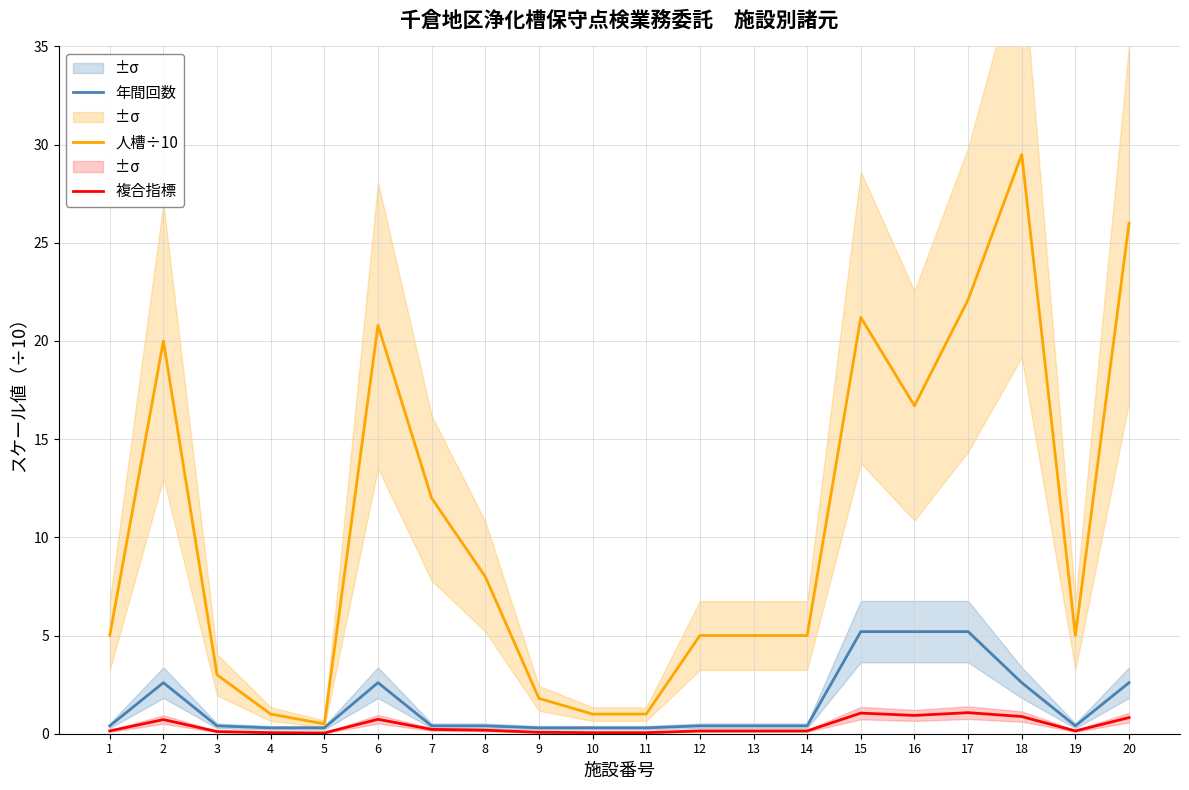

What is the spread (max minus min) of values at 12?

4.9